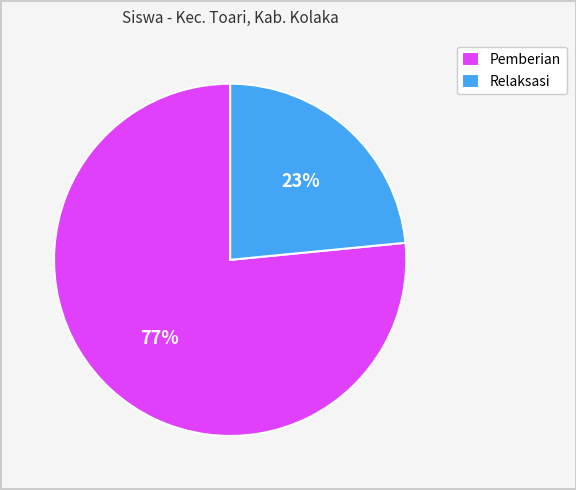

Does any single category account for the majority?

Yes